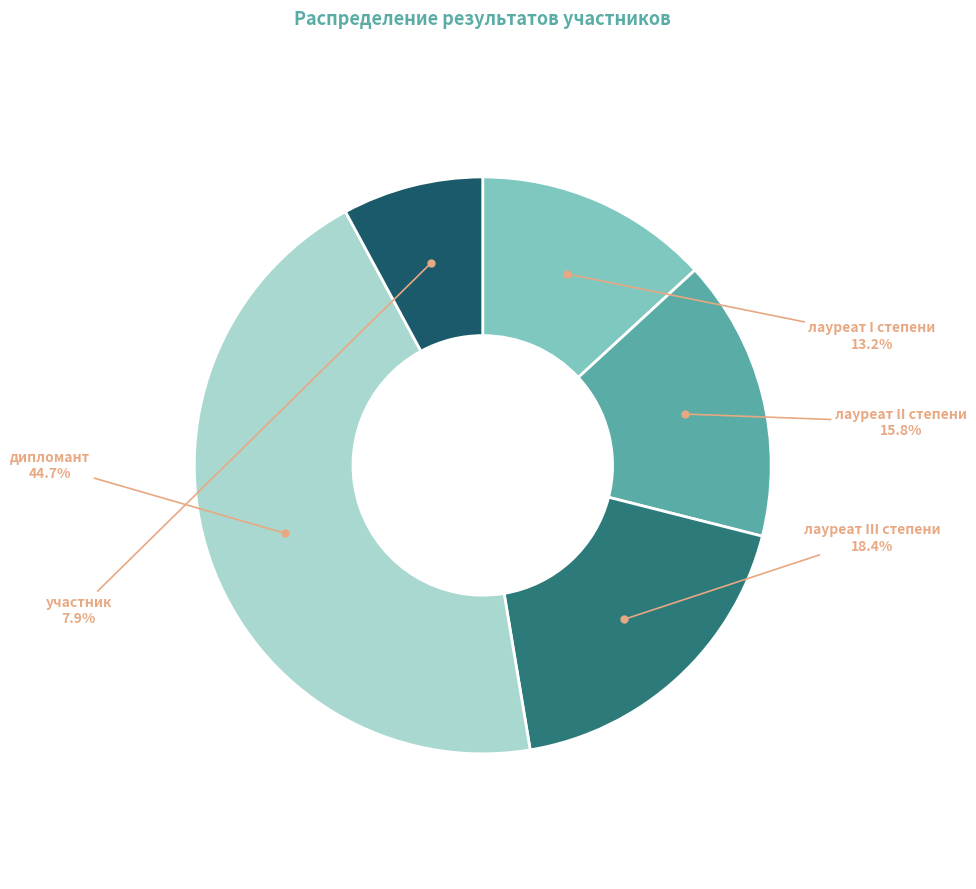

How many segments does this pie chart have?

5